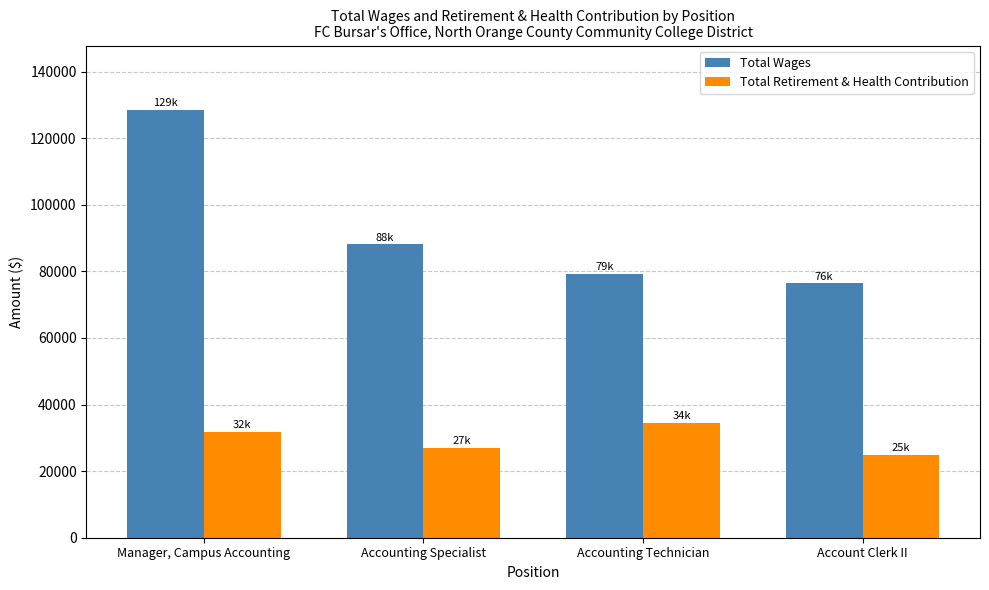

Which series changed the most between Manager, Campus Accounting and Account Clerk II?

Total Wages